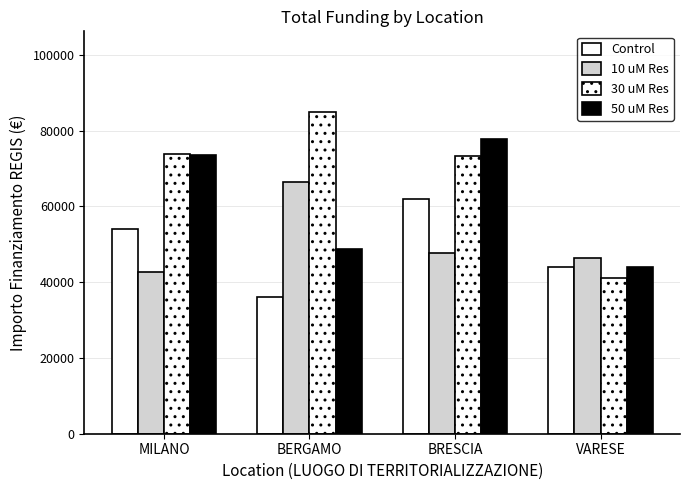

At BRESCIA, list the series in order from largest to smallest.

50 uM Res, 30 uM Res, Control, 10 uM Res